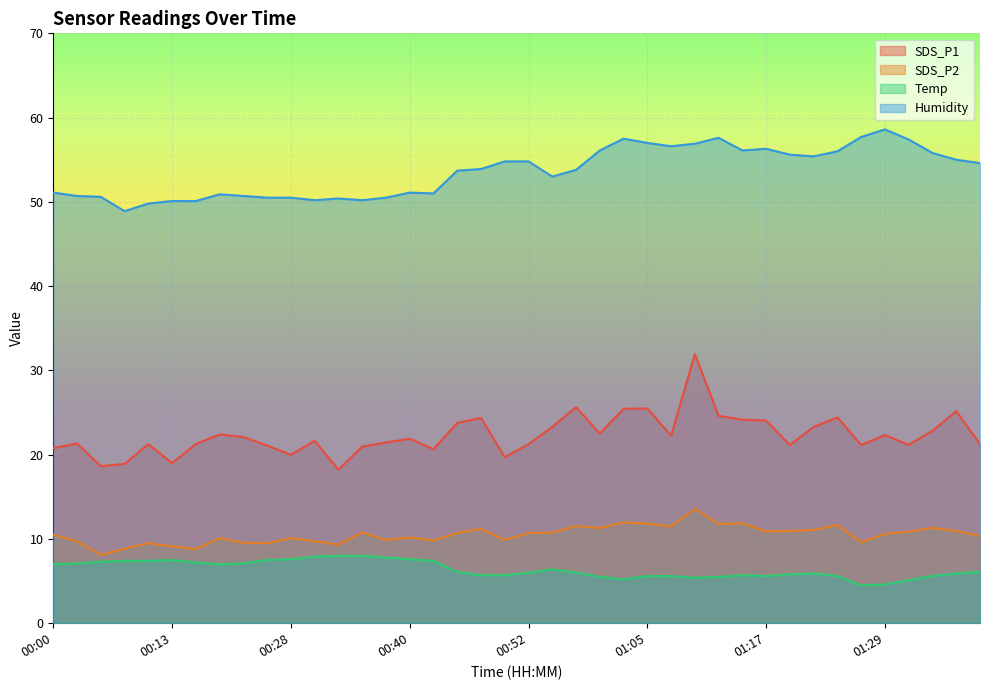

True or false: SDS_P1 and SDS_P2 intersect in this chart.

False